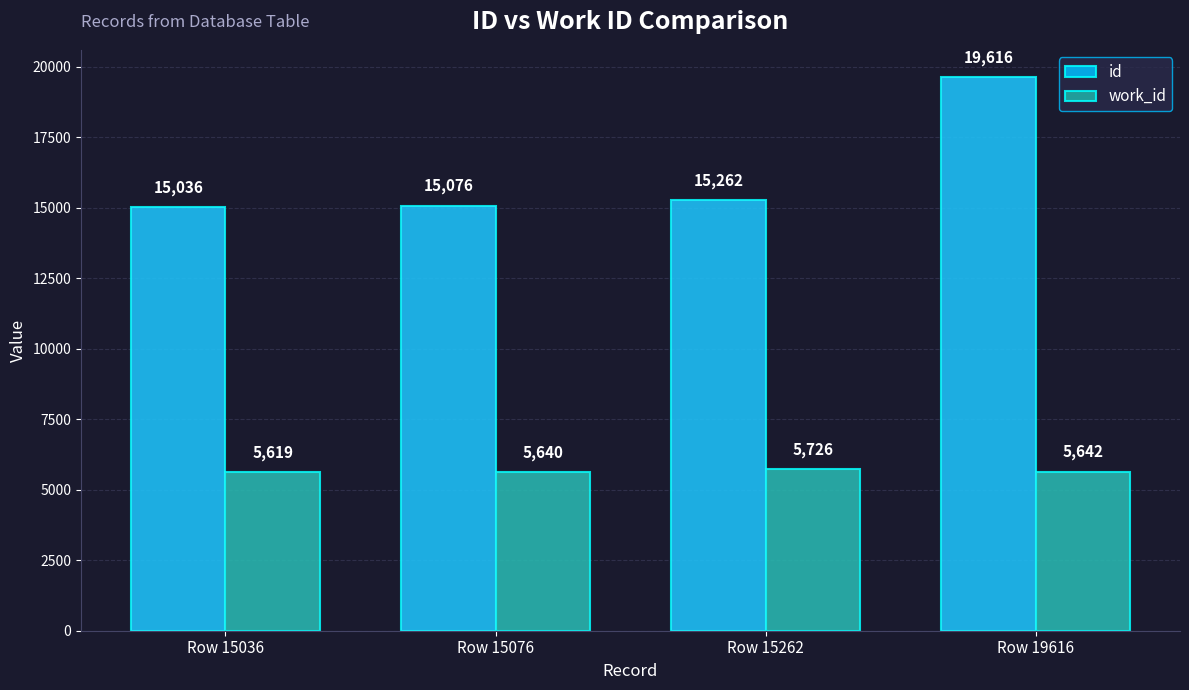

Between Row 15076 and Row 19616, which is larger?

Row 19616